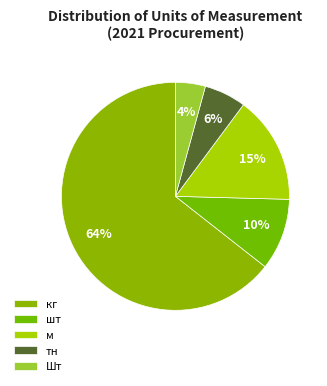

What is the largest slice in the pie chart?

кг